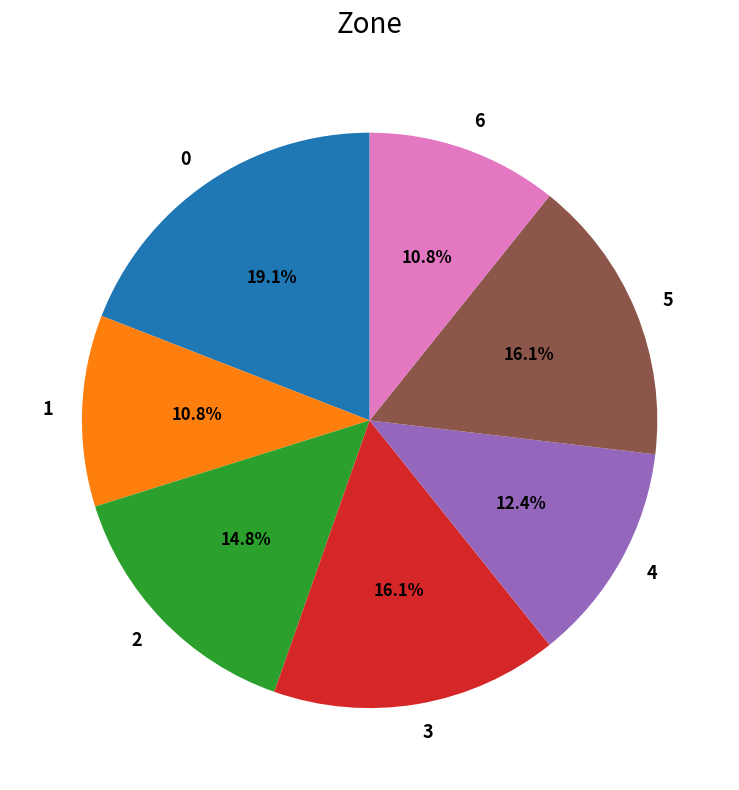

Count the number of slices in the pie.

7